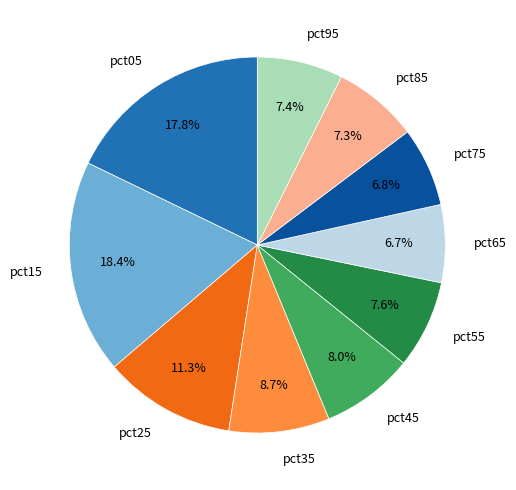

Does pct05 account for over 50% of the chart?

No